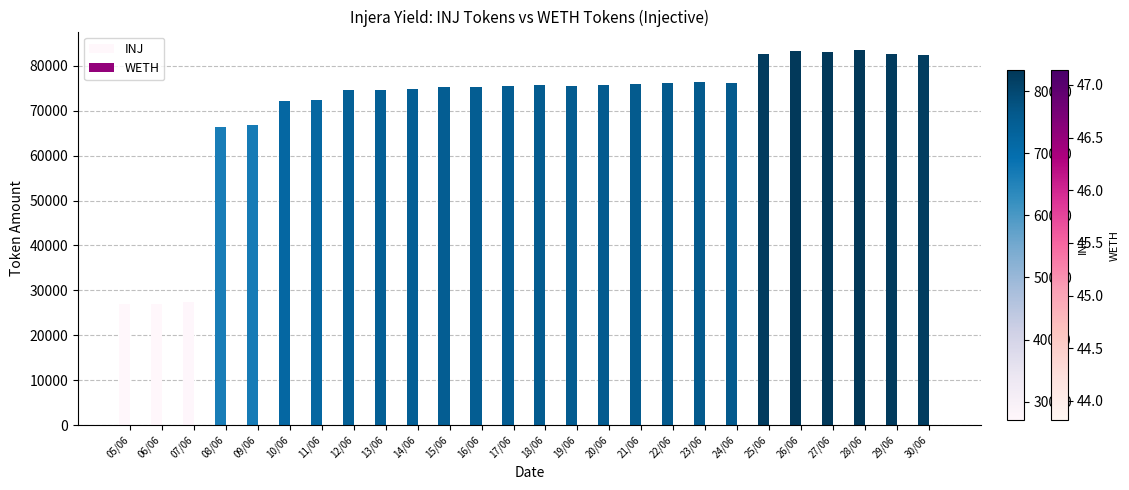

What is the total value across all series at 21/06?

76031.0